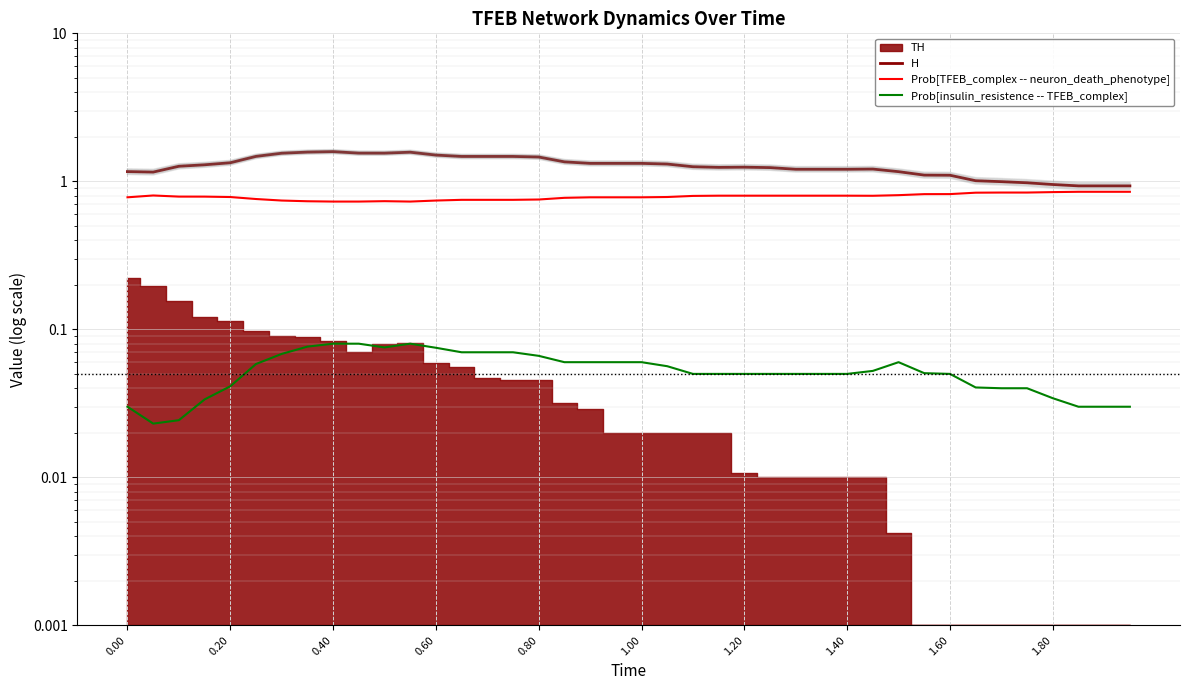

What is the difference between the second highest and minimum values in the H series?

0.6